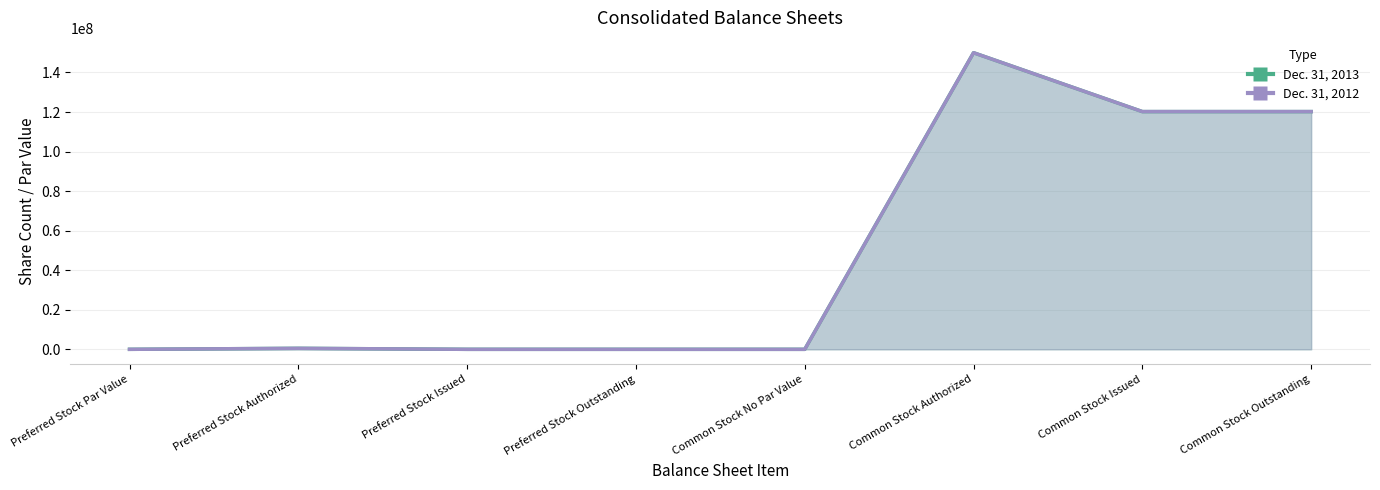

Is the value of Dec. 31, 2013 at Common Stock Authorized greater than the value of Dec. 31, 2012 at Common Stock Outstanding?

Yes